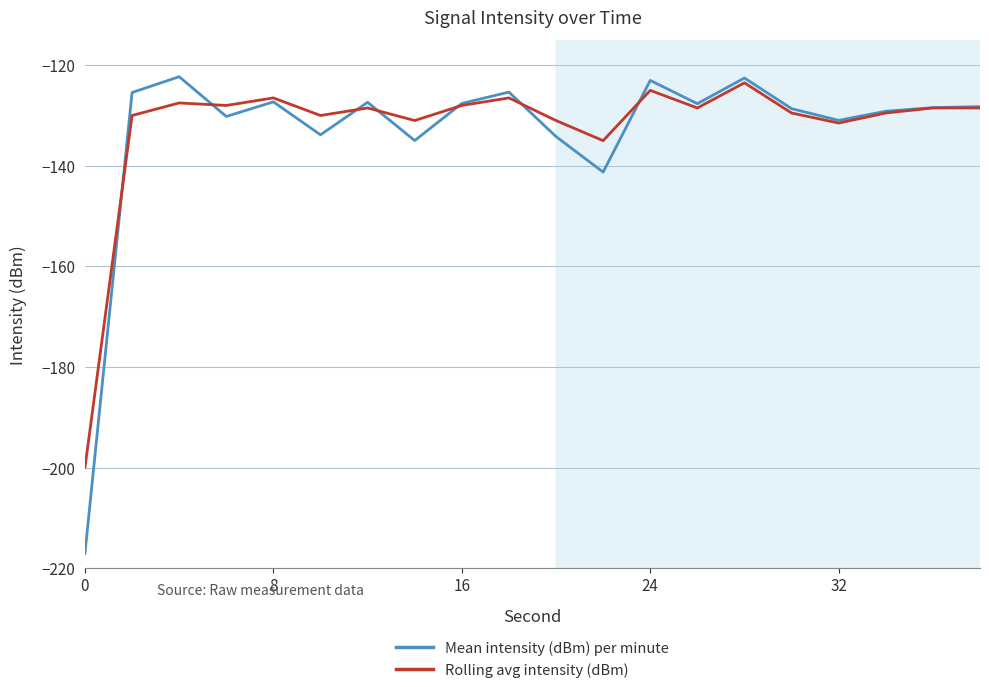

Which series has the largest range (max minus min)?

Mean intensity (dBm) per minute